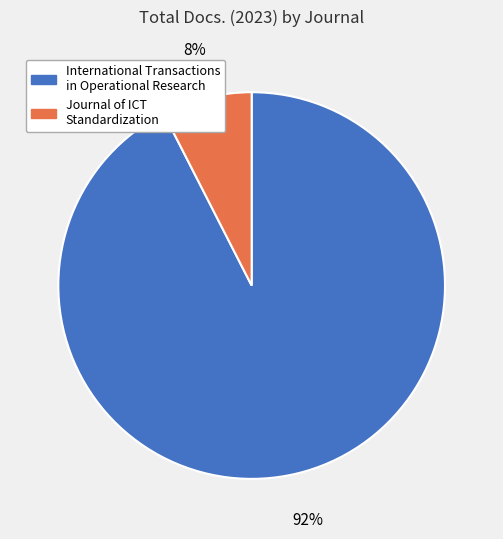

Is International Transactions in Operational Research the majority of the pie?

Yes